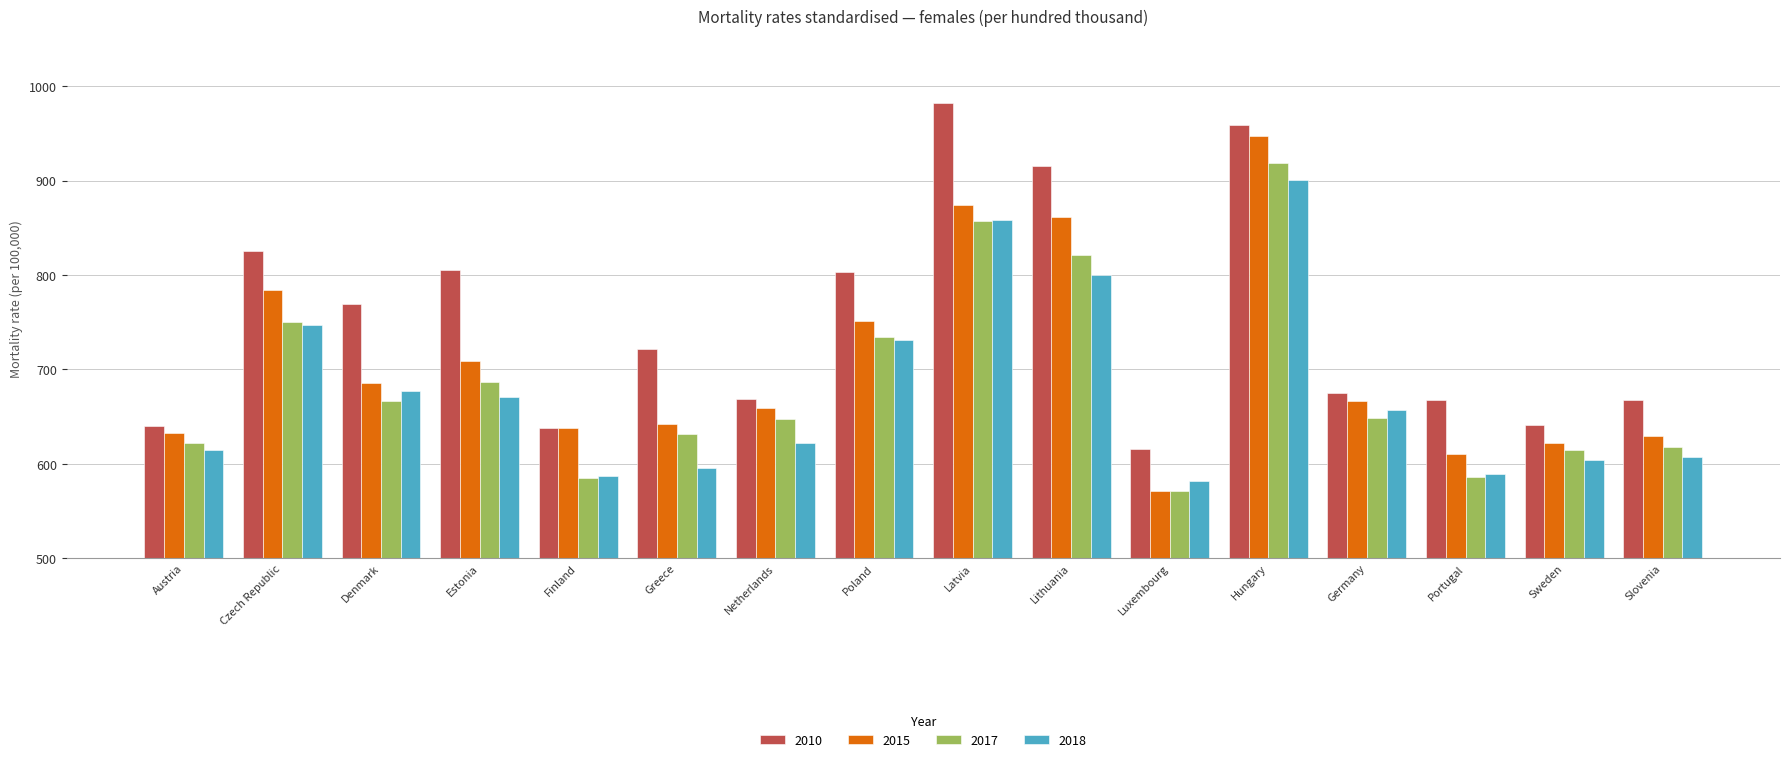

Is it true that 2017 equals 154.6 at Slovenia?

False